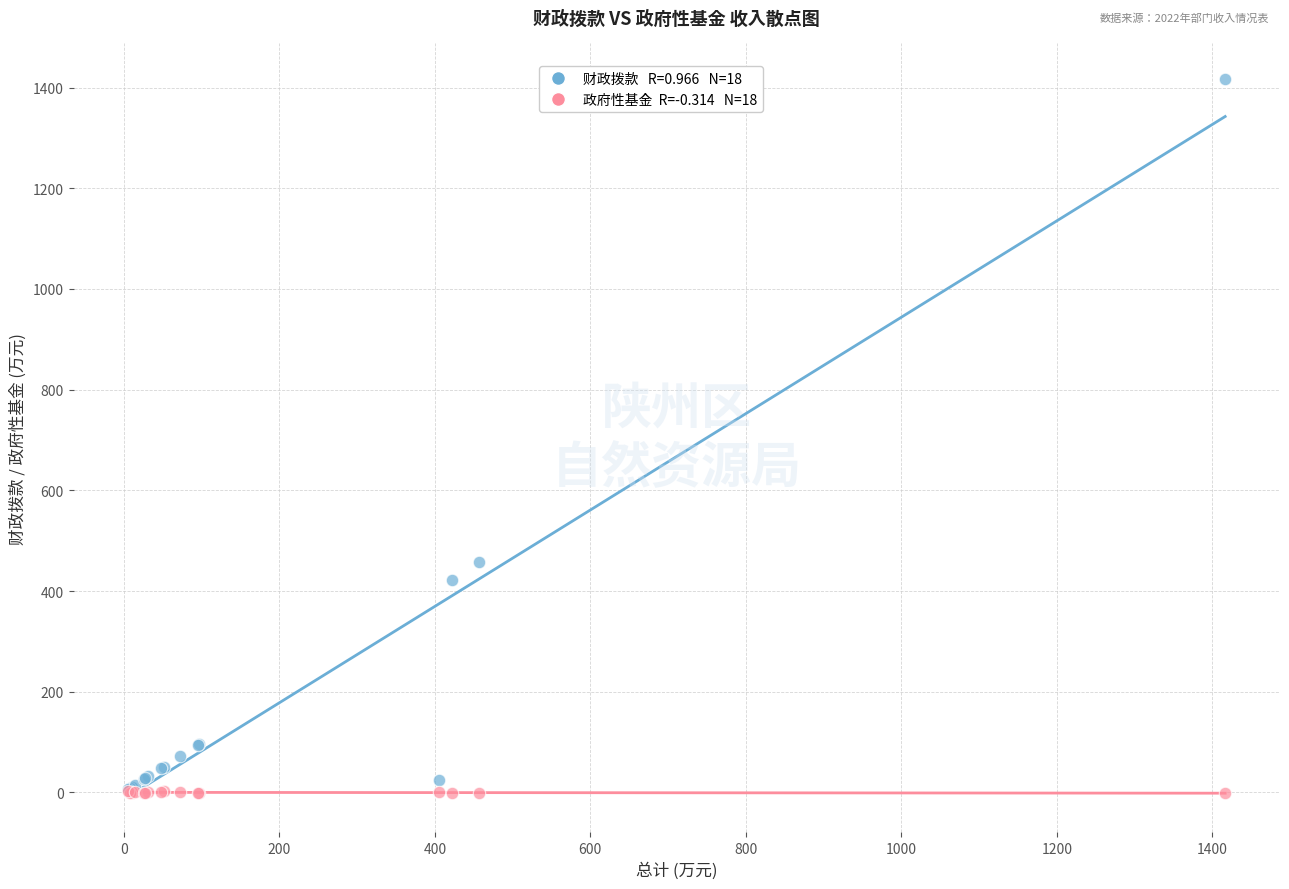

Across all series, what Y value is closest to 707?

457.3